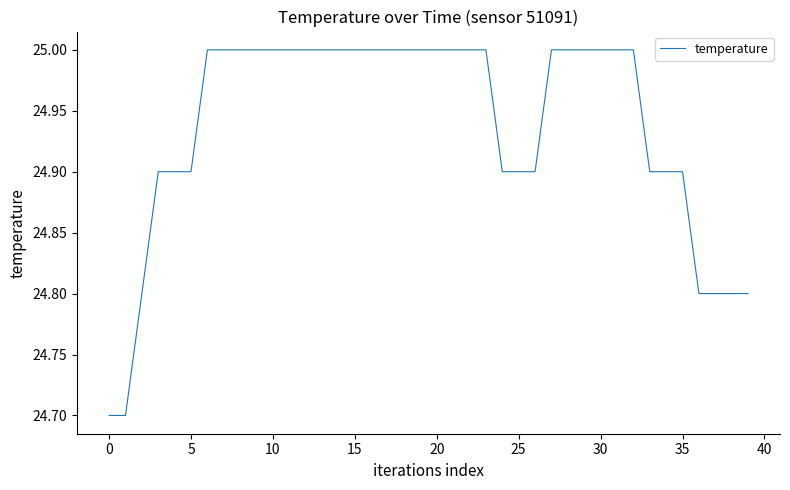

What is the difference between the maximum and minimum values?

0.3